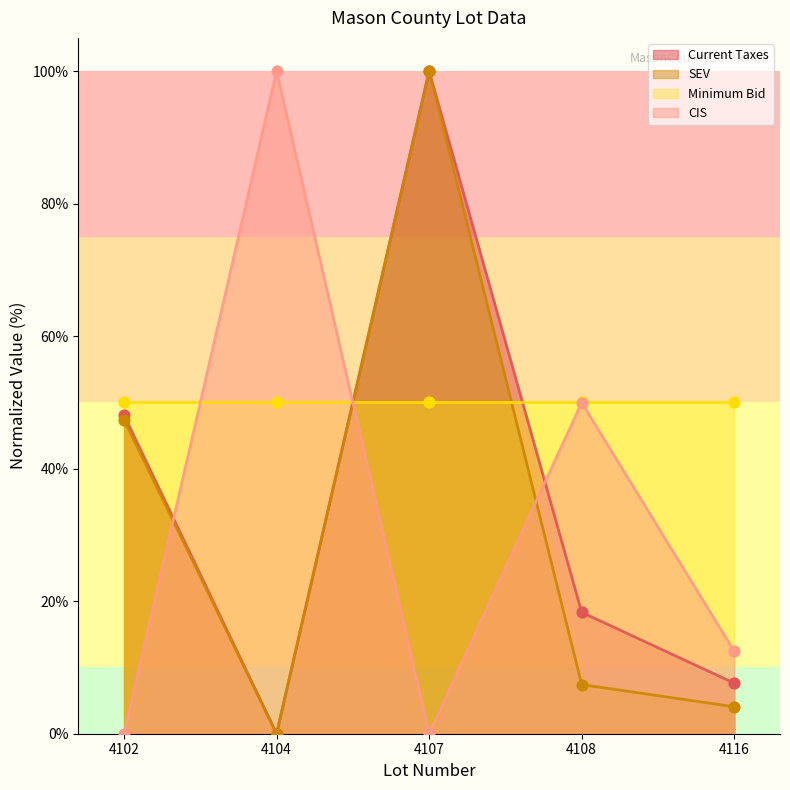

Is the value of SEV at 4108 greater than the value of CIS at 4108?

No